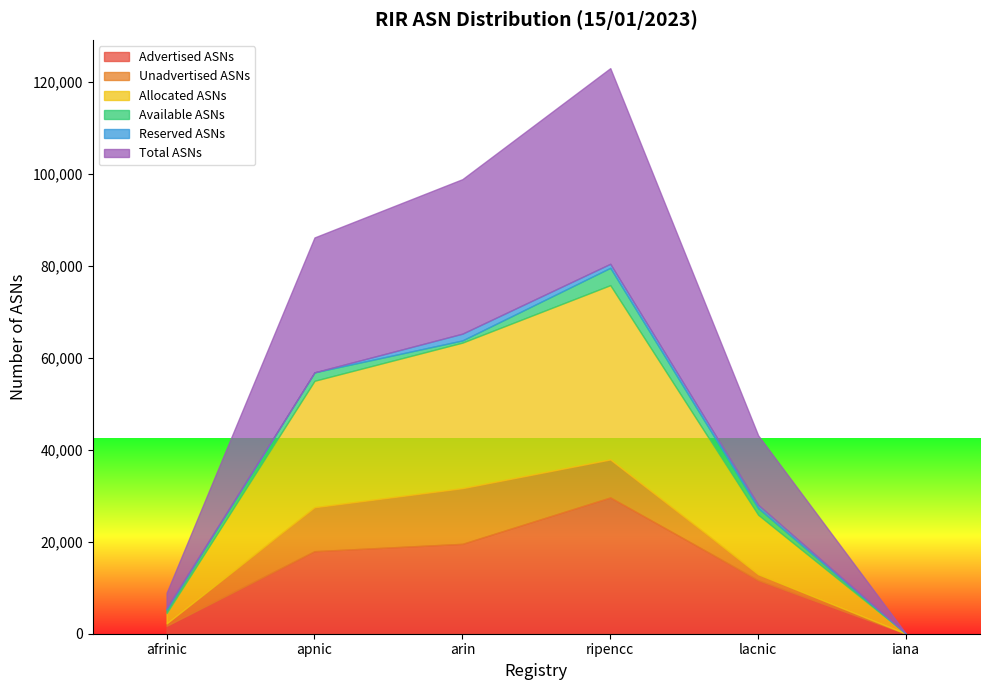

Reading left to right, list all the values displayed in this chart.

Advertised ASNs: afrinic=1731	apnic=17946	arin=19546	ripencc=29636	lacnic=11627	iana=0
Unadvertised ASNs: afrinic=521	apnic=9555	arin=12103	ripencc=8263	lacnic=1306	iana=0
Allocated ASNs: afrinic=2252	apnic=27501	arin=31649	ripencc=37899	lacnic=12933	iana=0
Available ASNs: afrinic=727	apnic=1832	arin=479	ripencc=3767	lacnic=1460	iana=0
Reserved ASNs: afrinic=347	apnic=0	arin=1469	ripencc=876	lacnic=710	iana=0
Total ASNs: afrinic=3326	apnic=29333	arin=33597	ripencc=42542	lacnic=15103	iana=0